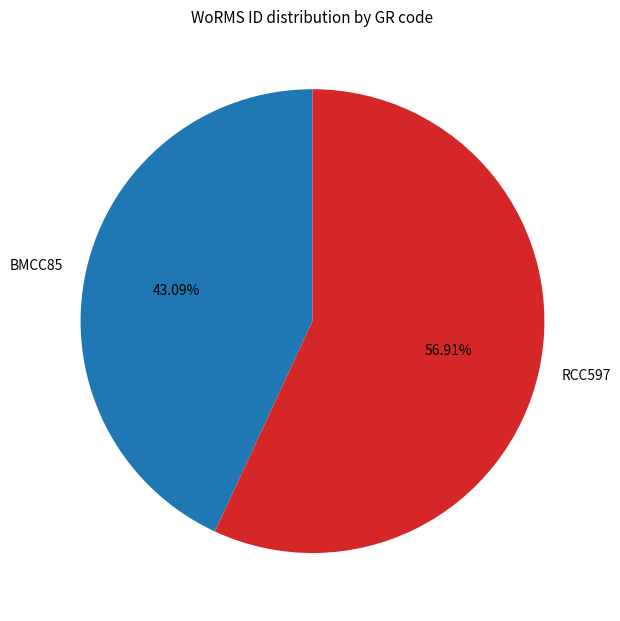

To the nearest percent, what is the average slice percentage?

50%